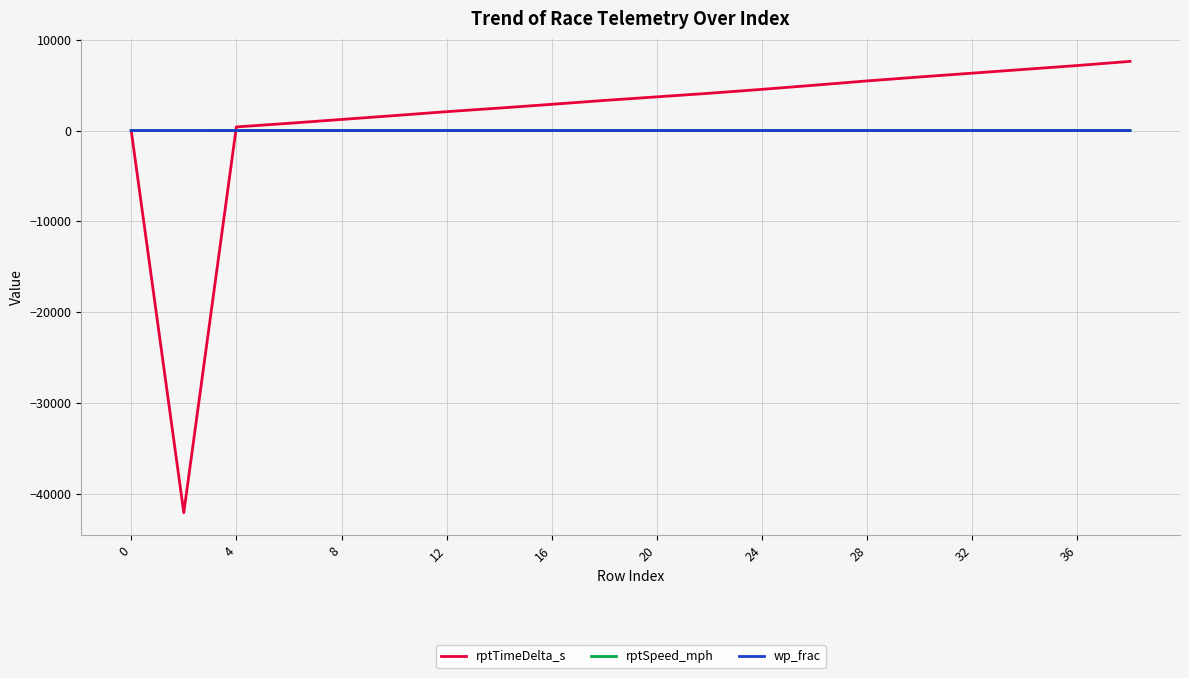

What is the sum of all wp_frac values?

3.1